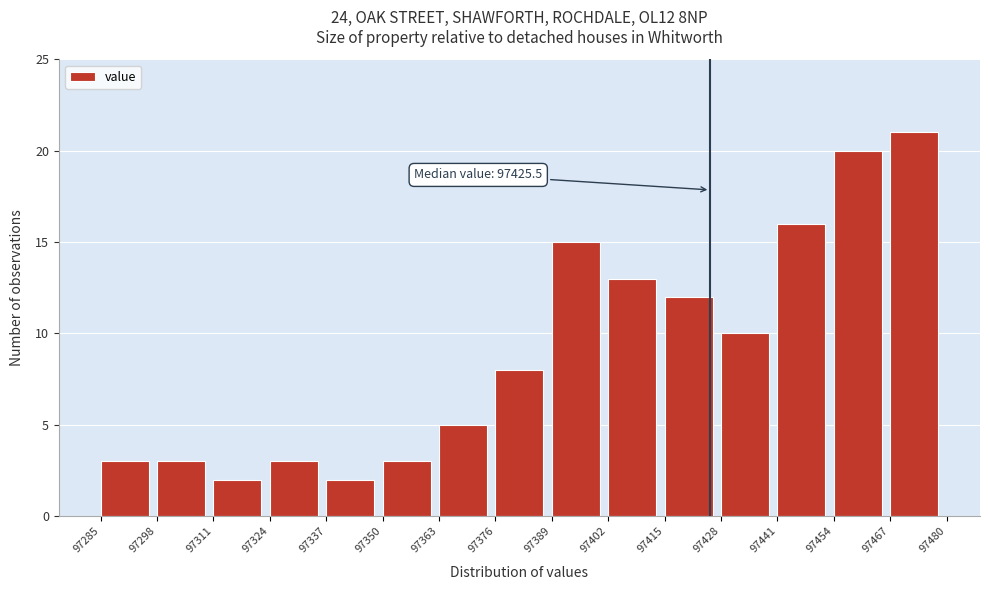

Which range on the x-axis has the tallest bar?

97467 to 97480